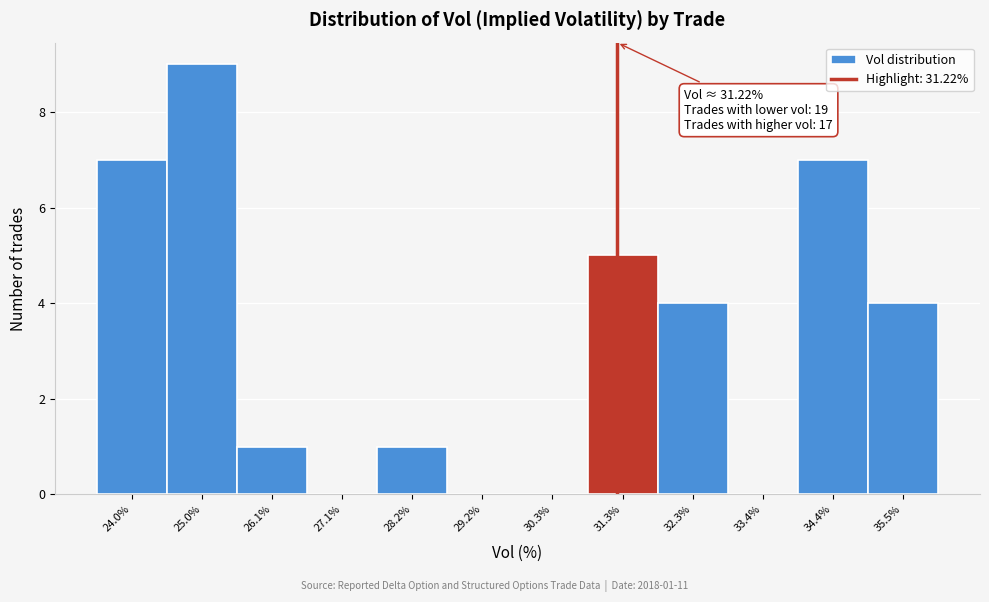

Which range on the x-axis has the tallest bar?

24.6 to 25.6